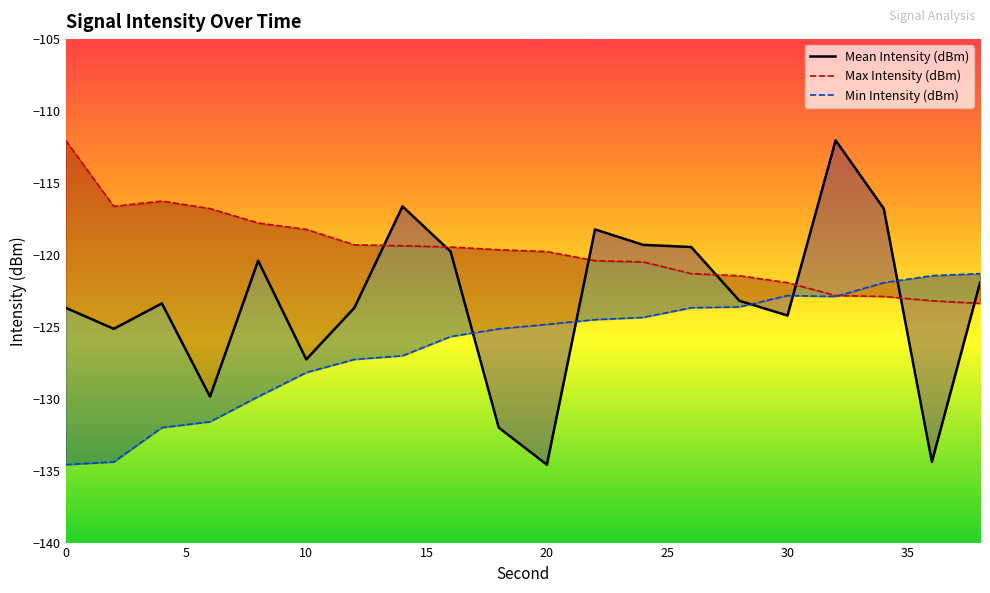

How many data points does each series have?

20